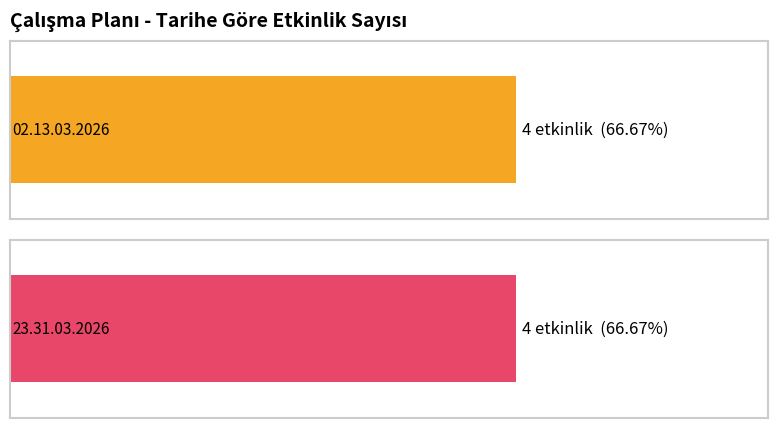

Which series has the largest total across all categories?

23.31.03.2026